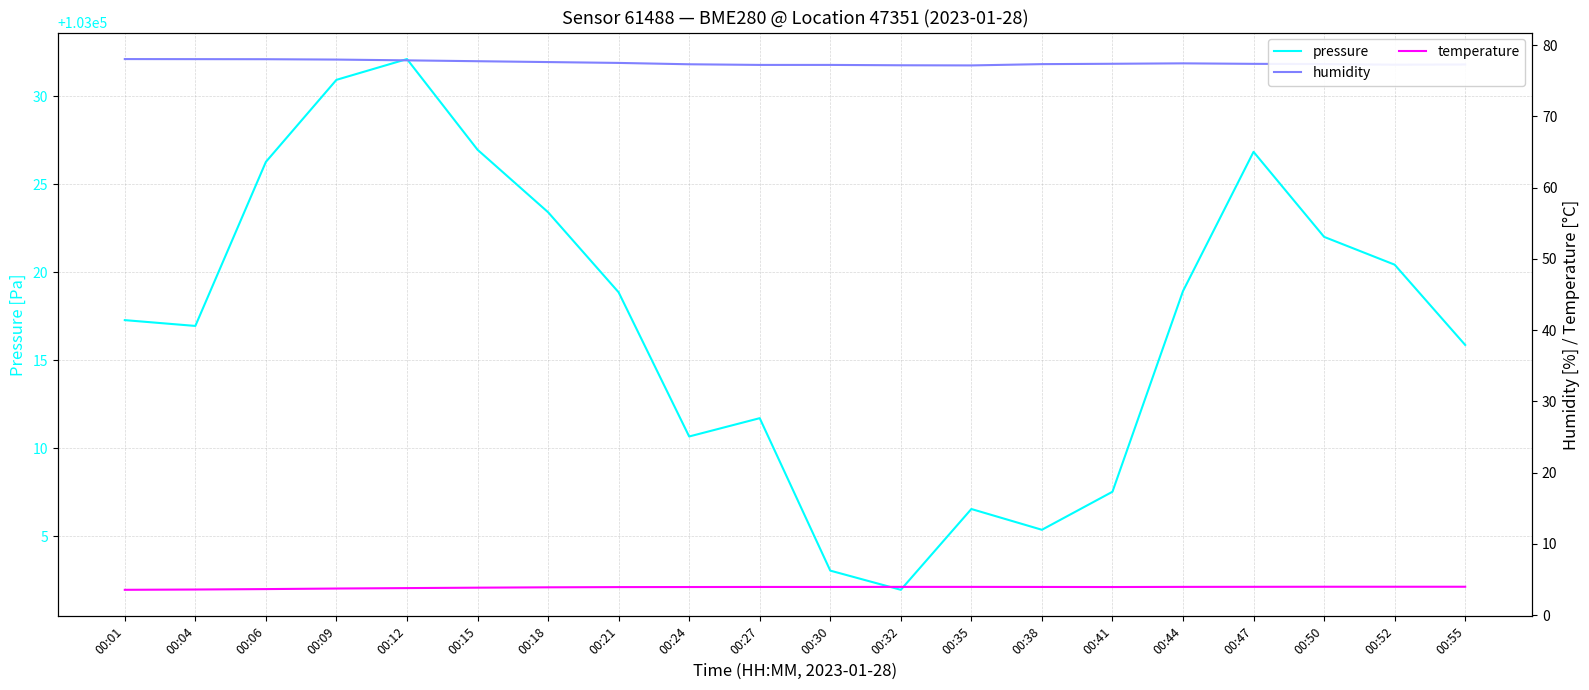

At how many categories does at least one series exceed 43487?

20